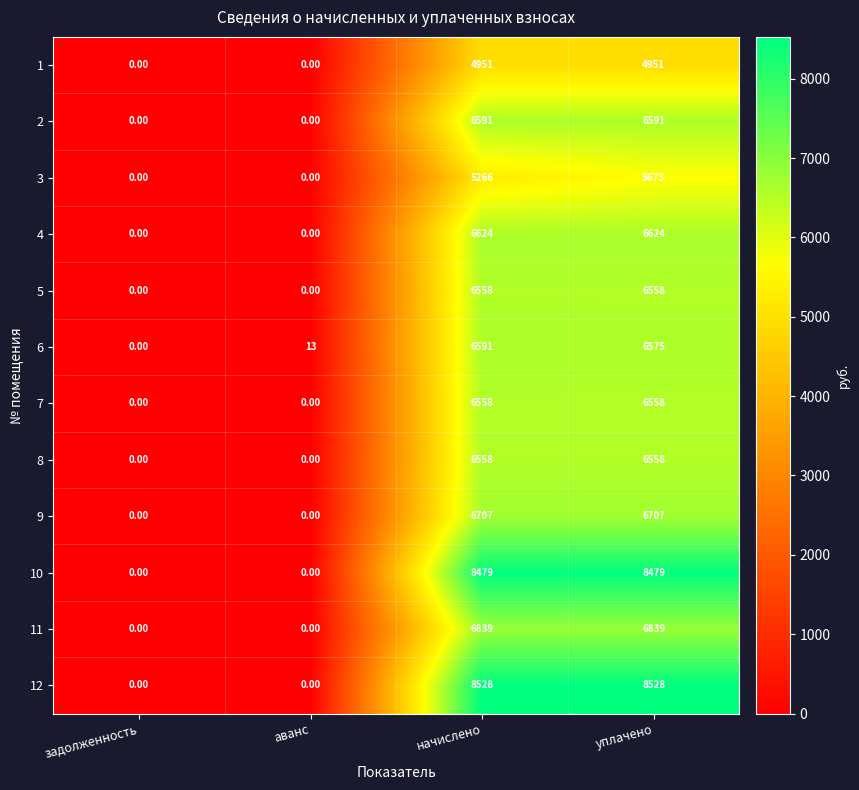

What is the difference between the maximum and second lowest values in the 1 series?

4951